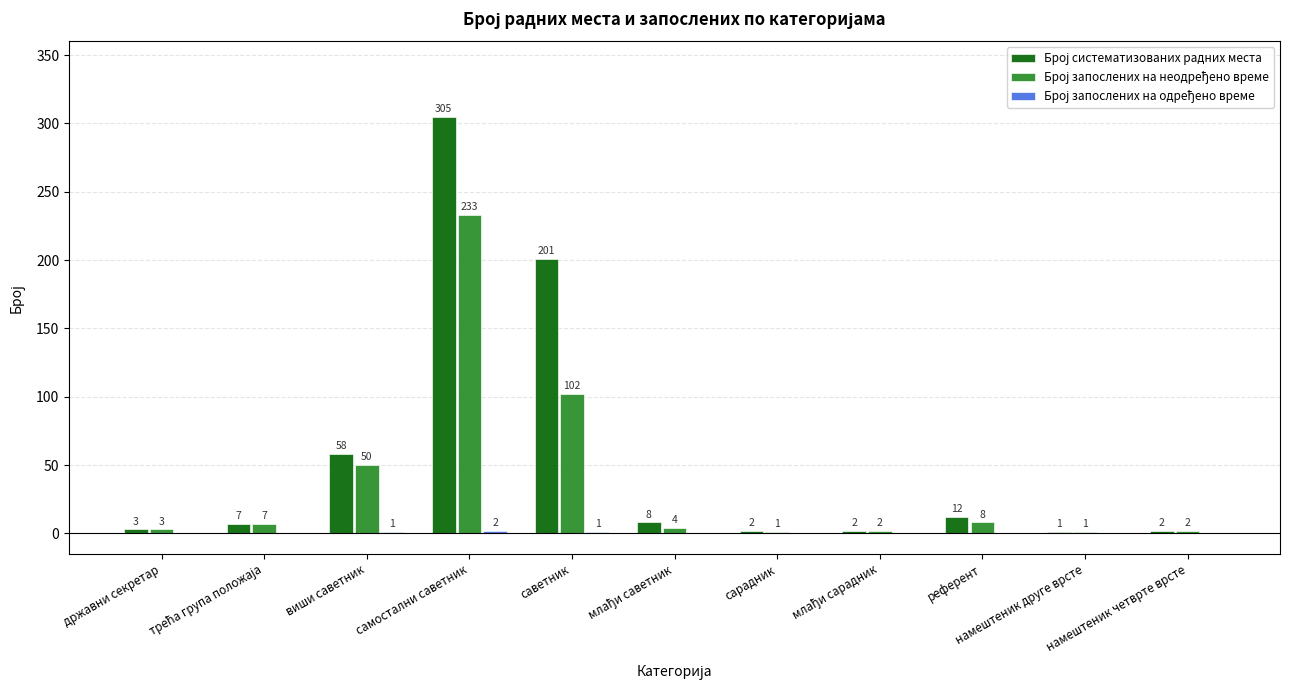

What is the greatest value displayed?

305